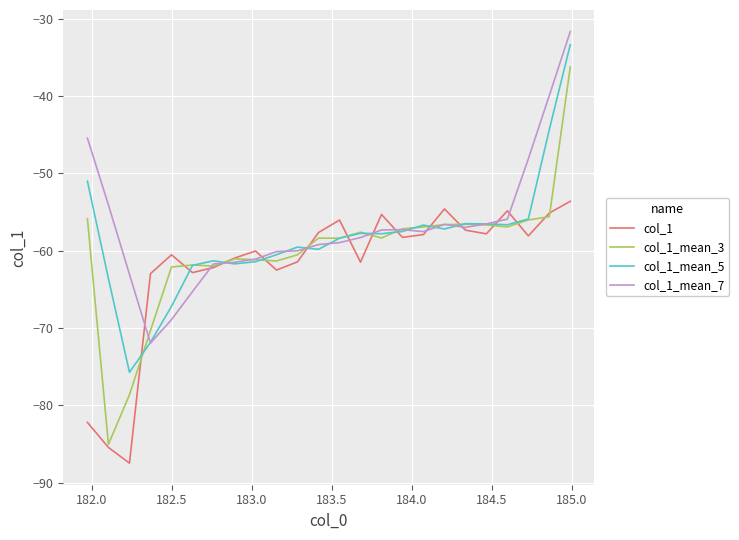

Which series has the widest spread of values?

col_1_mean_3